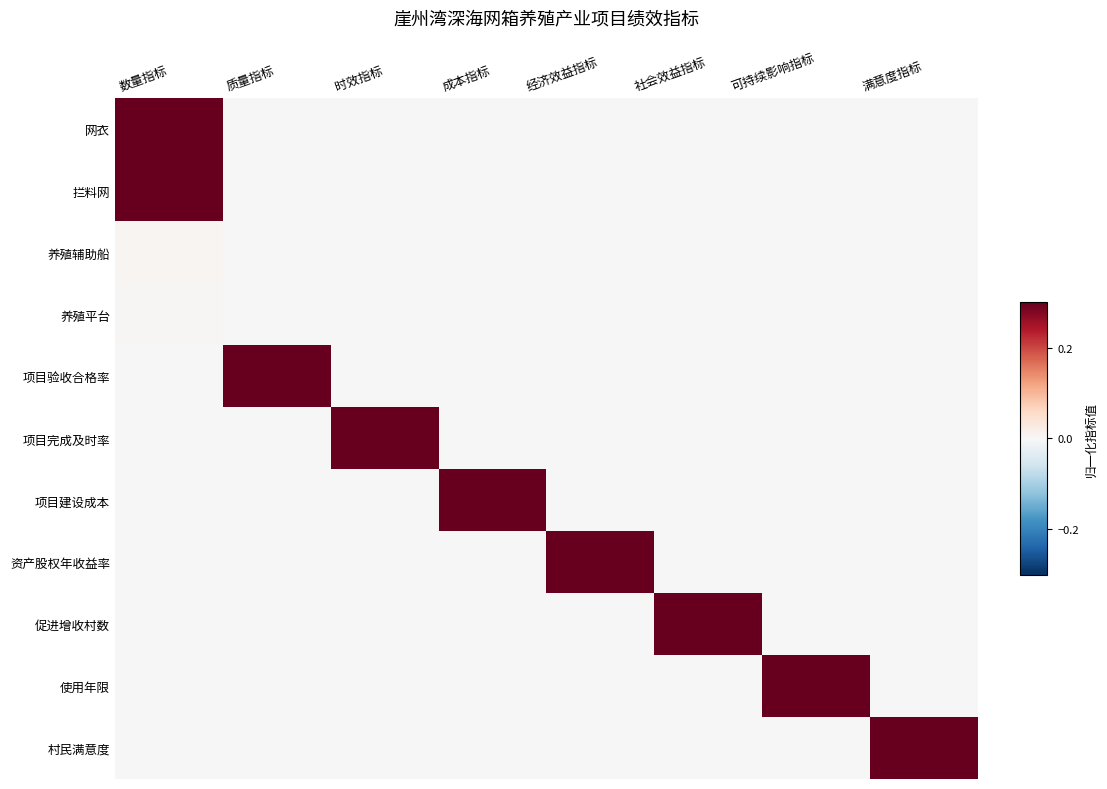

Reading right to left, list all the values displayed in this chart.

网衣: 满意度指标=0.0	可持续影响指标=0.0	社会效益指标=0.0	经济效益指标=0.0	成本指标=0.0	时效指标=0.0	质量指标=0.0	数量指标=0.3
拦料网: 满意度指标=0.0	可持续影响指标=0.0	社会效益指标=0.0	经济效益指标=0.0	成本指标=0.0	时效指标=0.0	质量指标=0.0	数量指标=0.3
养殖辅助船: 满意度指标=0.0	可持续影响指标=0.0	社会效益指标=0.0	经济效益指标=0.0	成本指标=0.0	时效指标=0.0	质量指标=0.0	数量指标=0.0
养殖平台: 满意度指标=0.0	可持续影响指标=0.0	社会效益指标=0.0	经济效益指标=0.0	成本指标=0.0	时效指标=0.0	质量指标=0.0	数量指标=0.0
项目验收合格率: 满意度指标=0.0	可持续影响指标=0.0	社会效益指标=0.0	经济效益指标=0.0	成本指标=0.0	时效指标=0.0	质量指标=0.3	数量指标=0.0
项目完成及时率: 满意度指标=0.0	可持续影响指标=0.0	社会效益指标=0.0	经济效益指标=0.0	成本指标=0.0	时效指标=0.3	质量指标=0.0	数量指标=0.0
项目建设成本: 满意度指标=0.0	可持续影响指标=0.0	社会效益指标=0.0	经济效益指标=0.0	成本指标=0.3	时效指标=0.0	质量指标=0.0	数量指标=0.0
资产股权年收益率: 满意度指标=0.0	可持续影响指标=0.0	社会效益指标=0.0	经济效益指标=0.3	成本指标=0.0	时效指标=0.0	质量指标=0.0	数量指标=0.0
促进增收村数: 满意度指标=0.0	可持续影响指标=0.0	社会效益指标=0.3	经济效益指标=0.0	成本指标=0.0	时效指标=0.0	质量指标=0.0	数量指标=0.0
使用年限: 满意度指标=0.0	可持续影响指标=0.3	社会效益指标=0.0	经济效益指标=0.0	成本指标=0.0	时效指标=0.0	质量指标=0.0	数量指标=0.0
村民满意度: 满意度指标=0.3	可持续影响指标=0.0	社会效益指标=0.0	经济效益指标=0.0	成本指标=0.0	时效指标=0.0	质量指标=0.0	数量指标=0.0